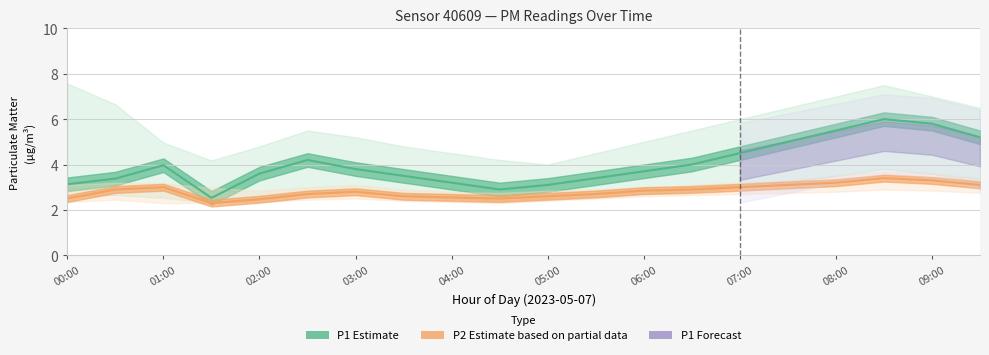

What is the spread (max minus min) of values at 01:00?

2.7